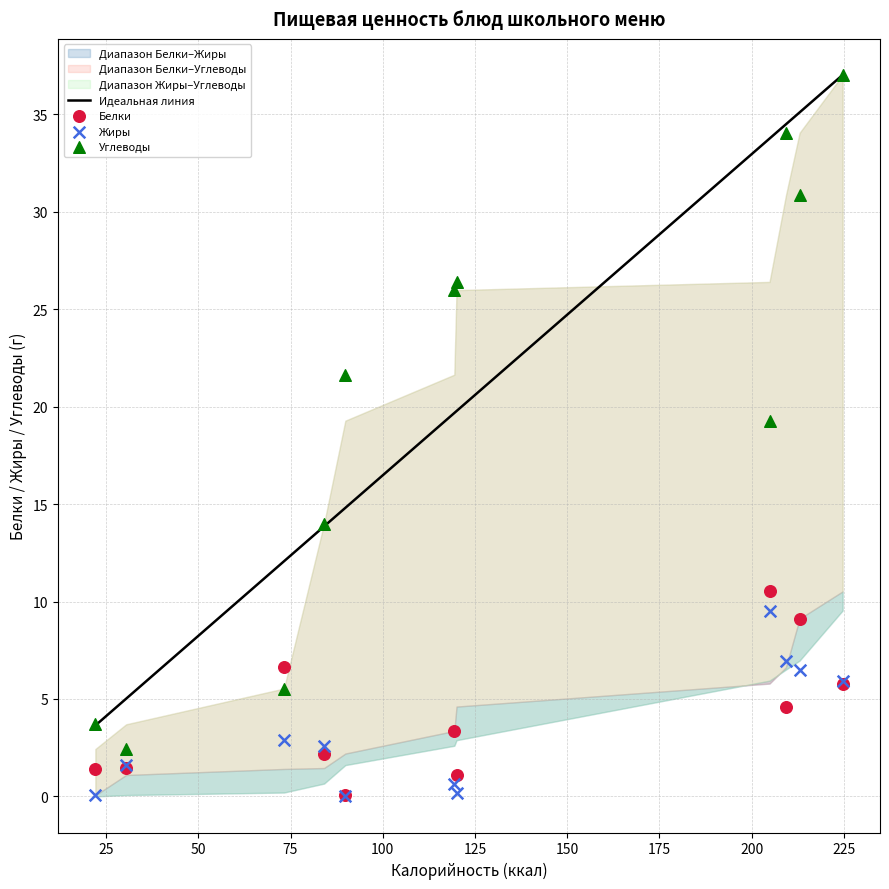

Which series contains the highest Y value?

Углеводы